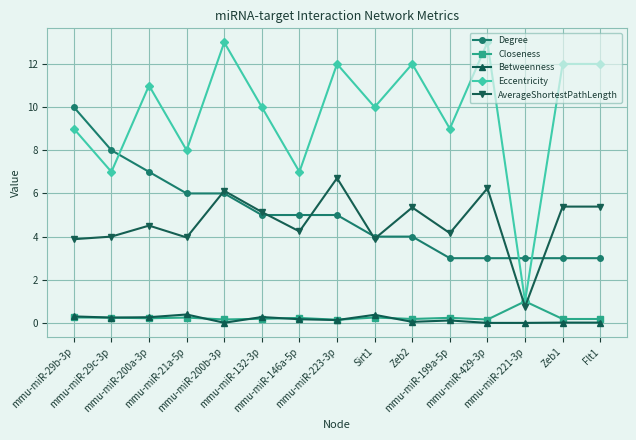

At Flt1, list the series in order from largest to smallest.

Eccentricity, AverageShortestPathLength, Degree, Closeness, Betweenness